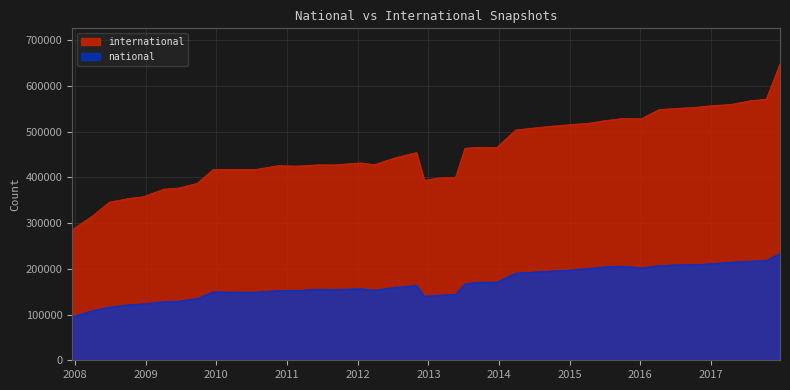

What is the average value of the national series?

167531